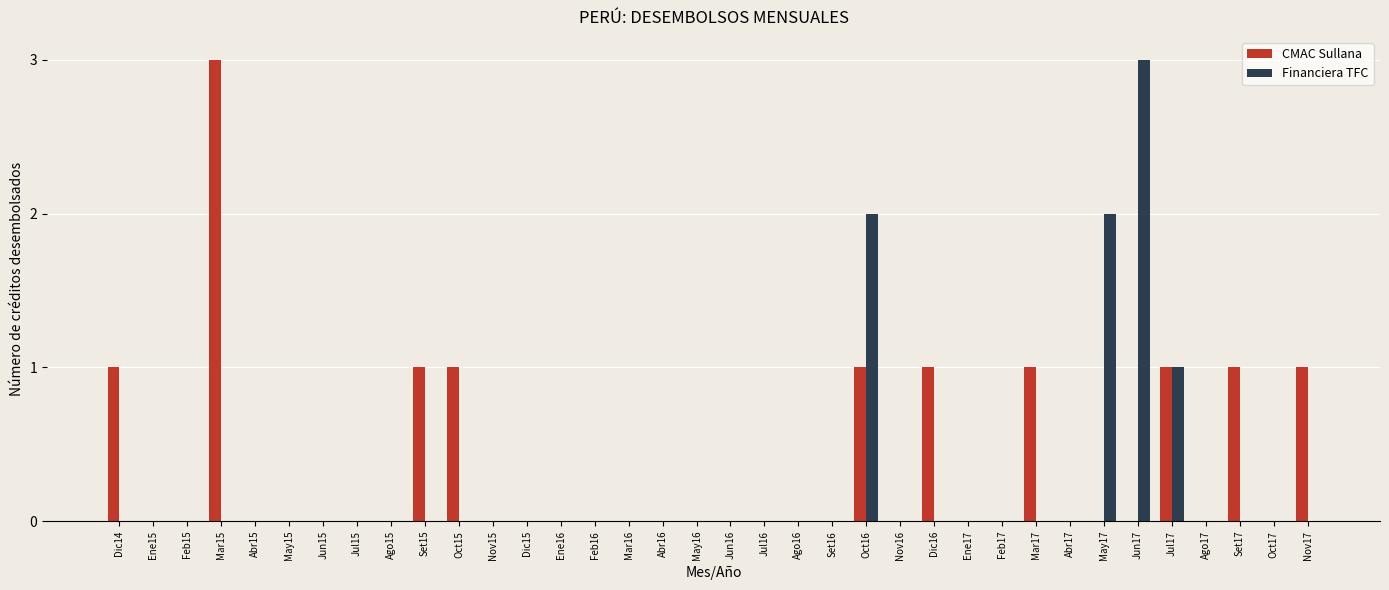

Between Mar15 and Jun15, which series saw the biggest shift?

CMAC Sullana